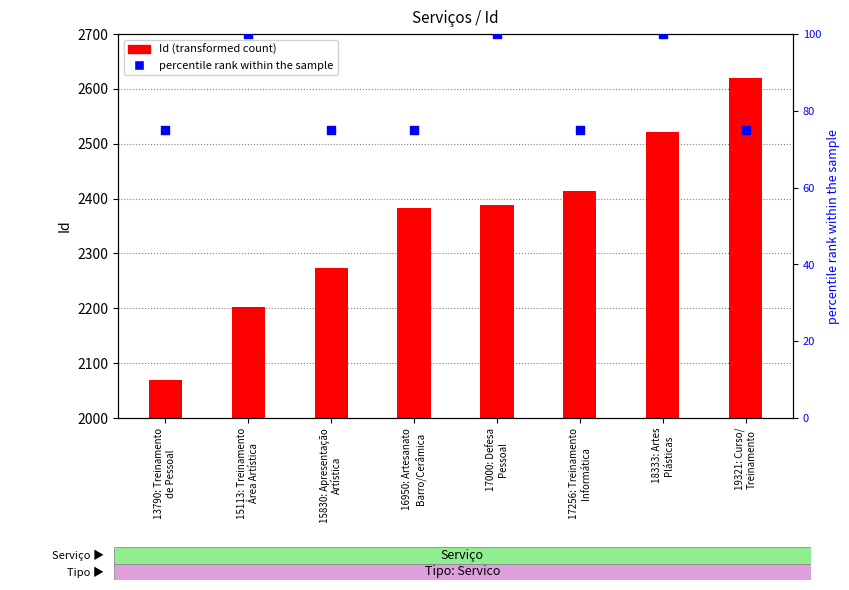

What is the total value across all series at 15830: Apresentação
Artística?

2349